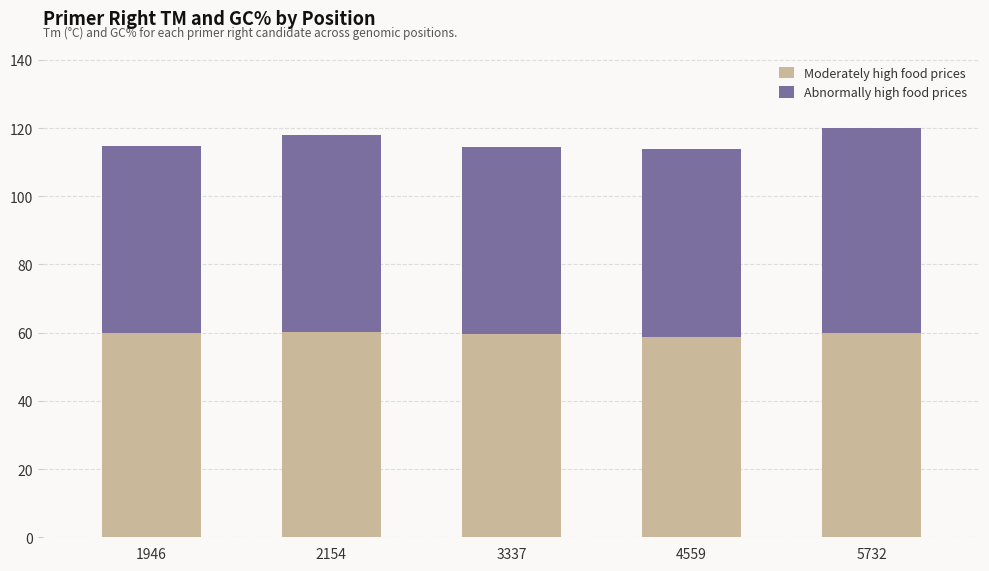

What is the total value across all series at 3337?

114.6